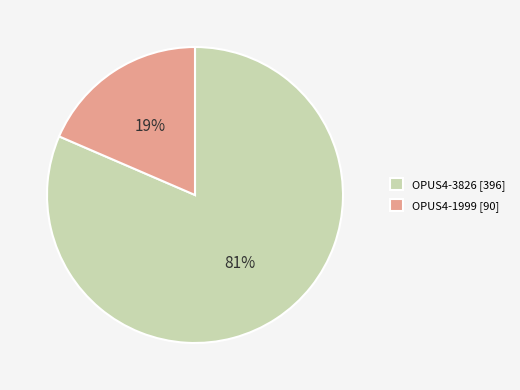

To the nearest percent, what is the combined percentage of OPUS4-3826 and OPUS4-1999?

100%